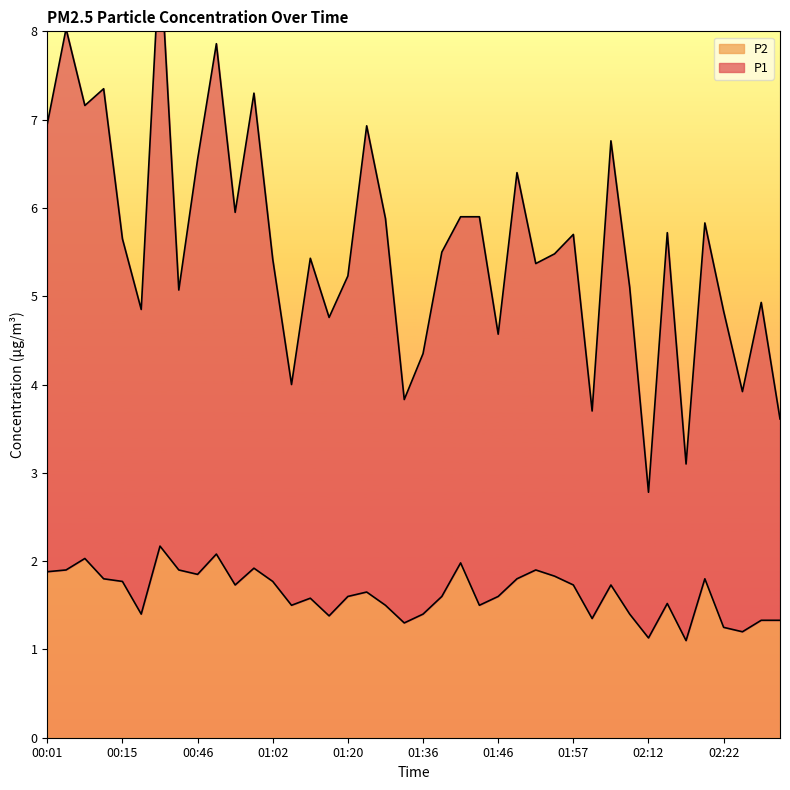

Rank the series at 00:25 from highest to lowest value.

P1, P2